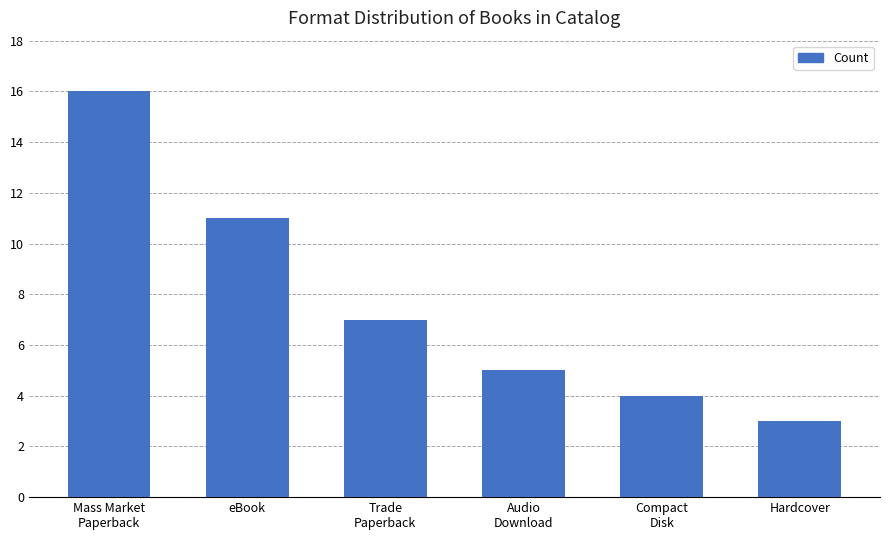

What is the value of the 3rd bar from the left?

7